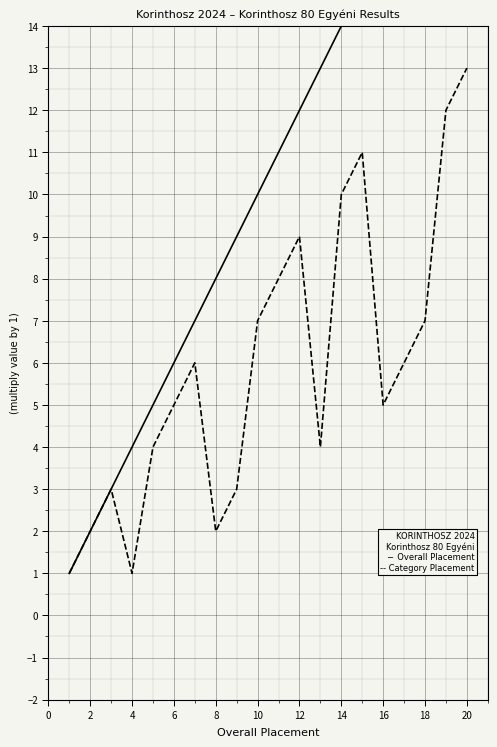

What is the label of the 4th point from the right?

16